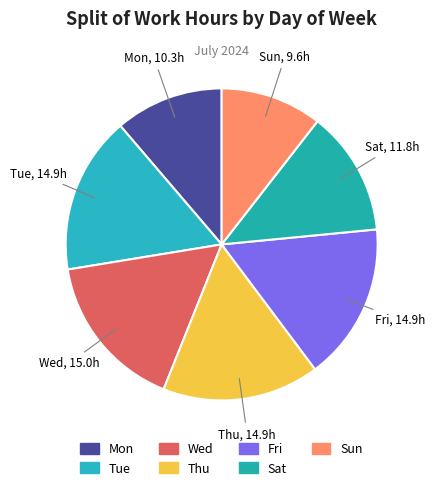

To the nearest percent, what percentage of the pie is Fri?

16%